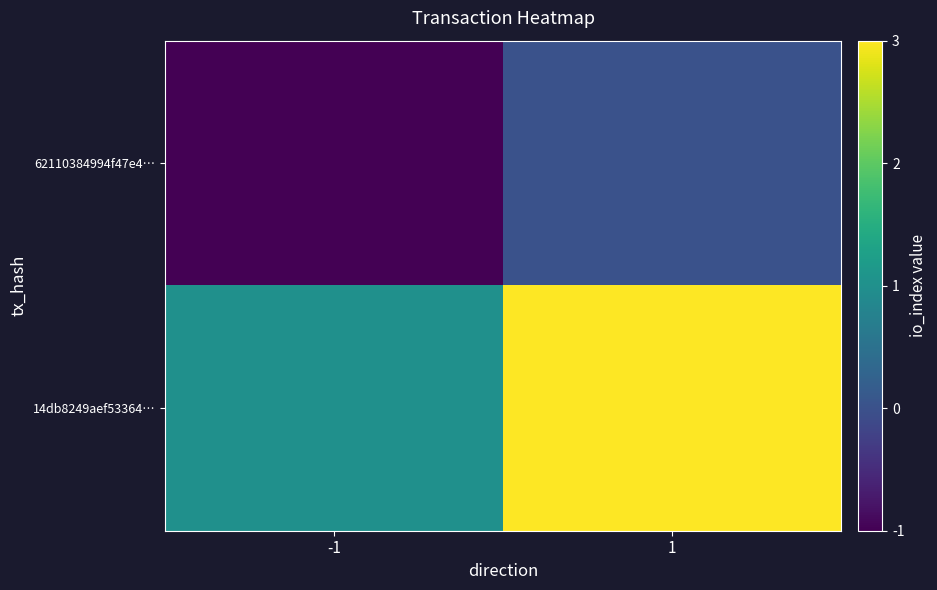

Which has a higher value, 1 or -1?

1